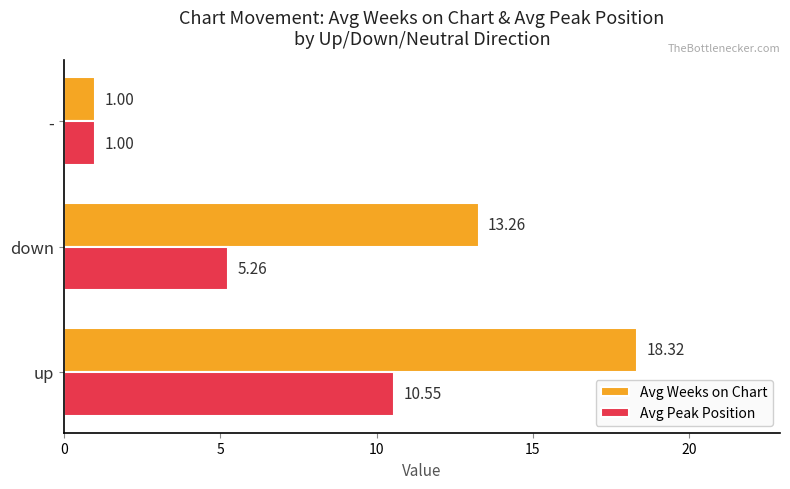

Which series changed the most between down and -?

Avg Weeks on Chart